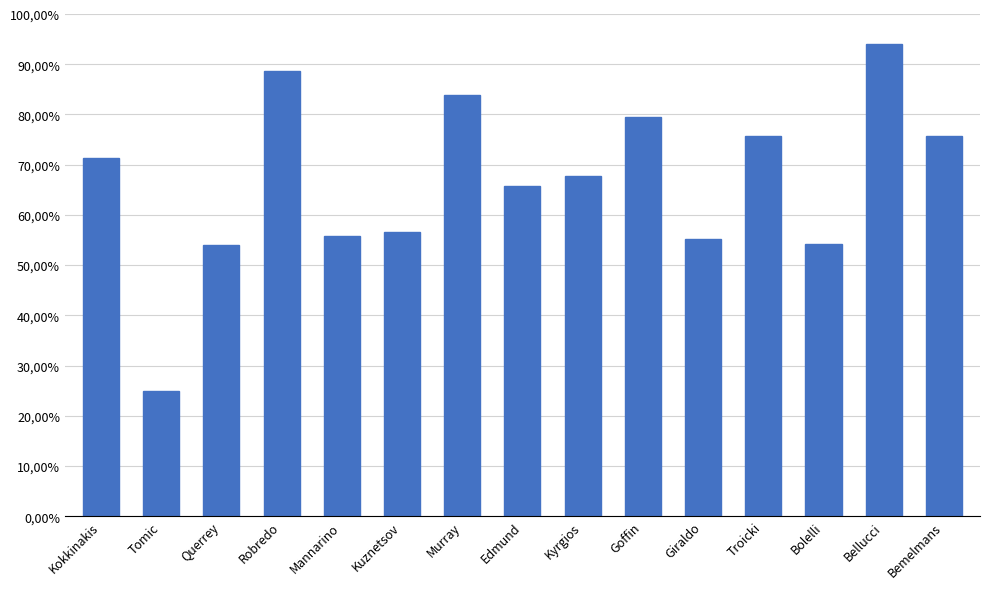

Which label corresponds to the smallest value in the chart?

Tomic